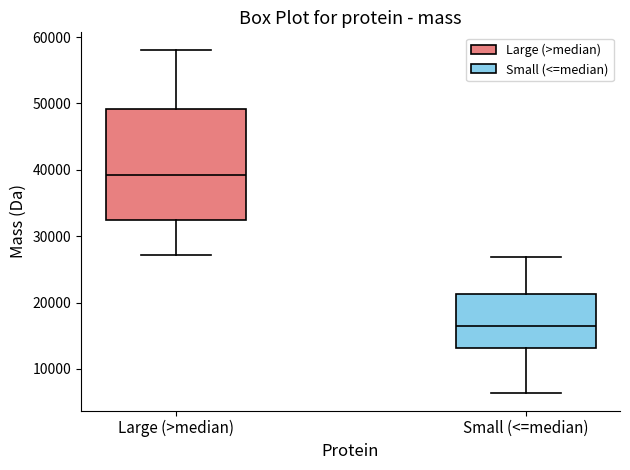

Comparing the boxes themselves (not the whiskers), which one is the tallest?

Large (>median)